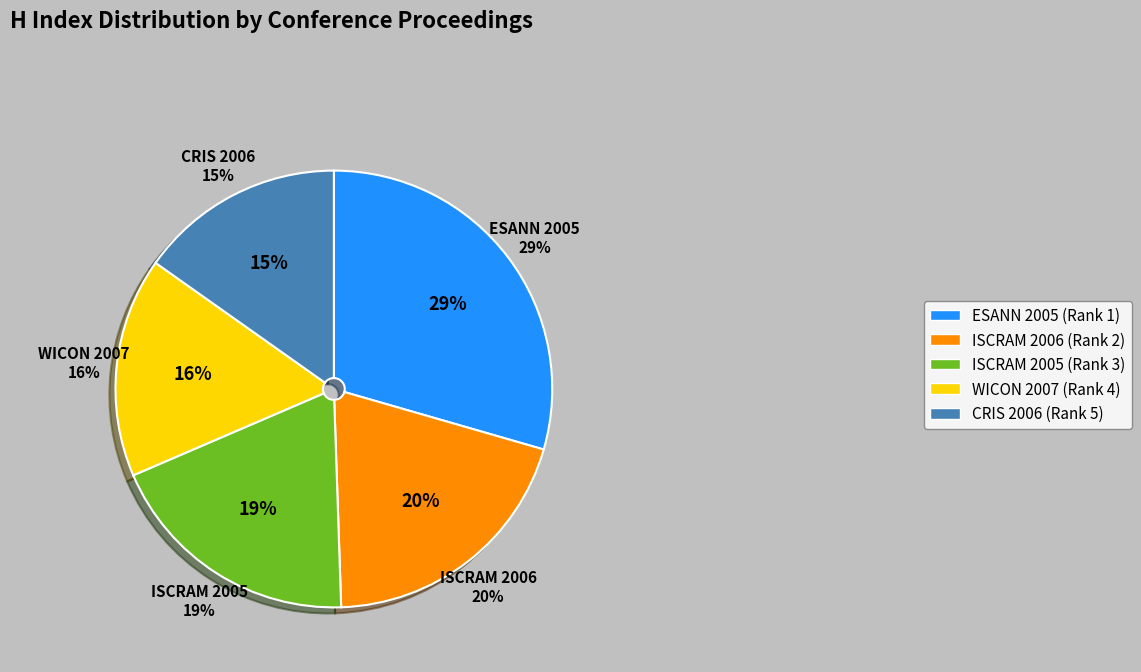

Does ESANN 2005 (Rank 1) account for over 50% of the chart?

No